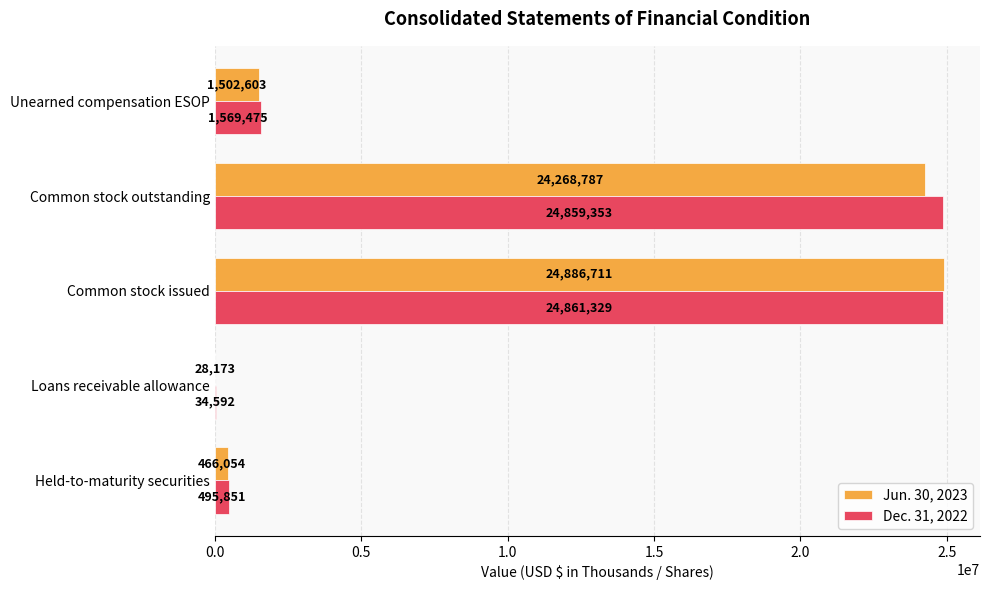

What value does the Jun. 30, 2023 series have at Loans receivable allowance, to the nearest 50?

28150